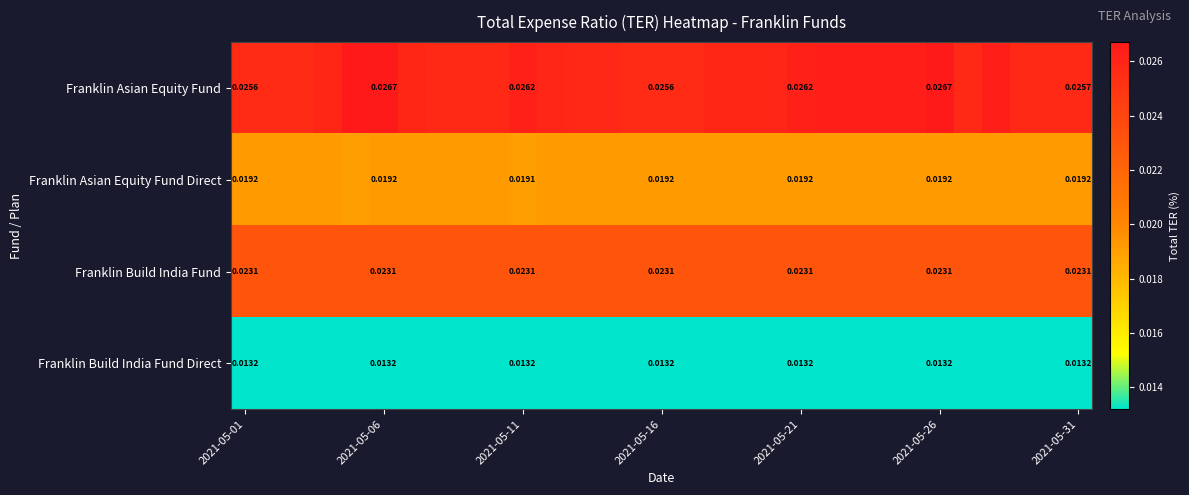

At how many categories does at least one series exceed 0?

31